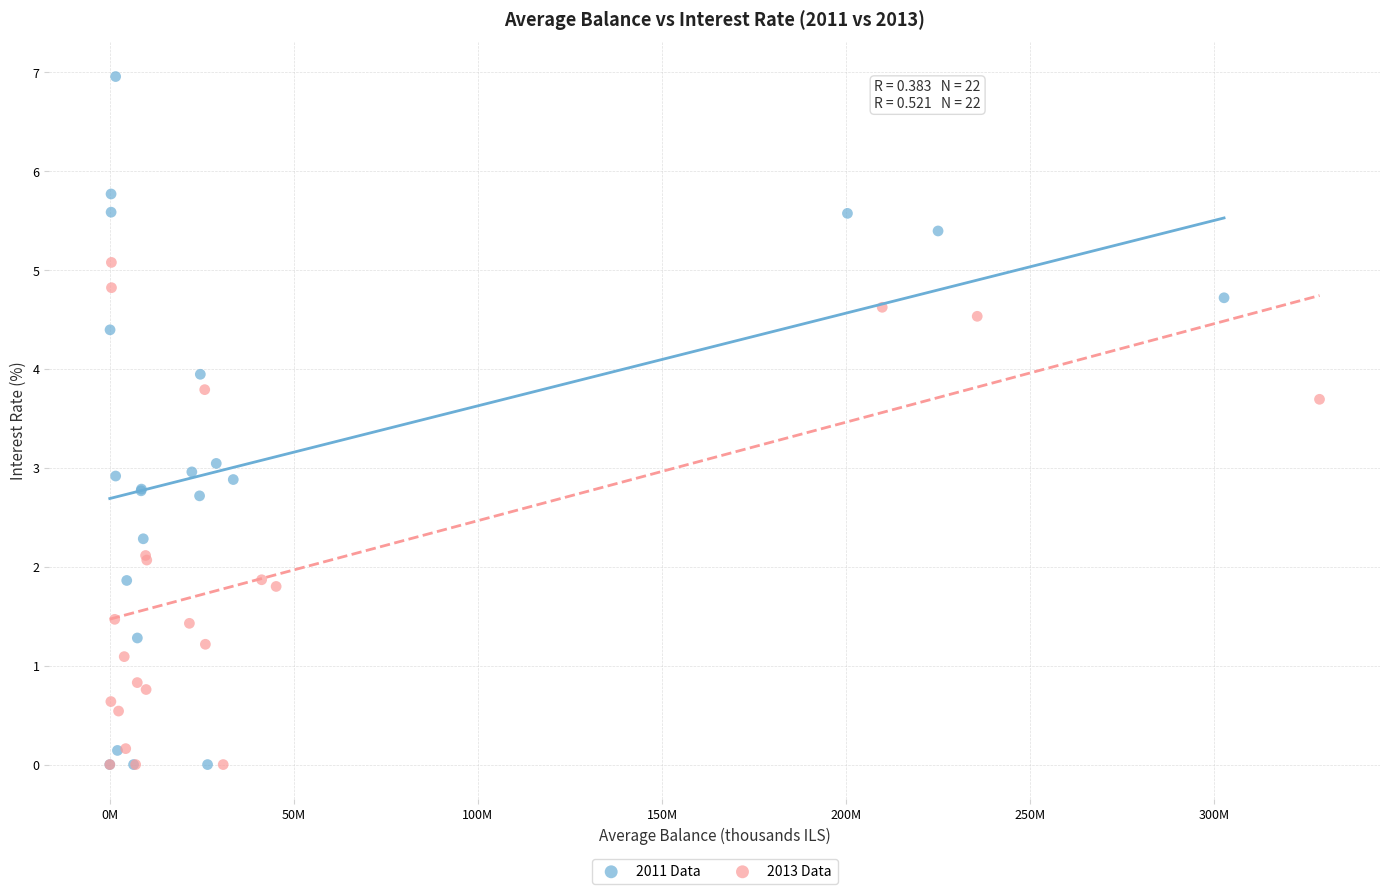

What are all the series names shown in the legend?

2011 Data, 2013 Data